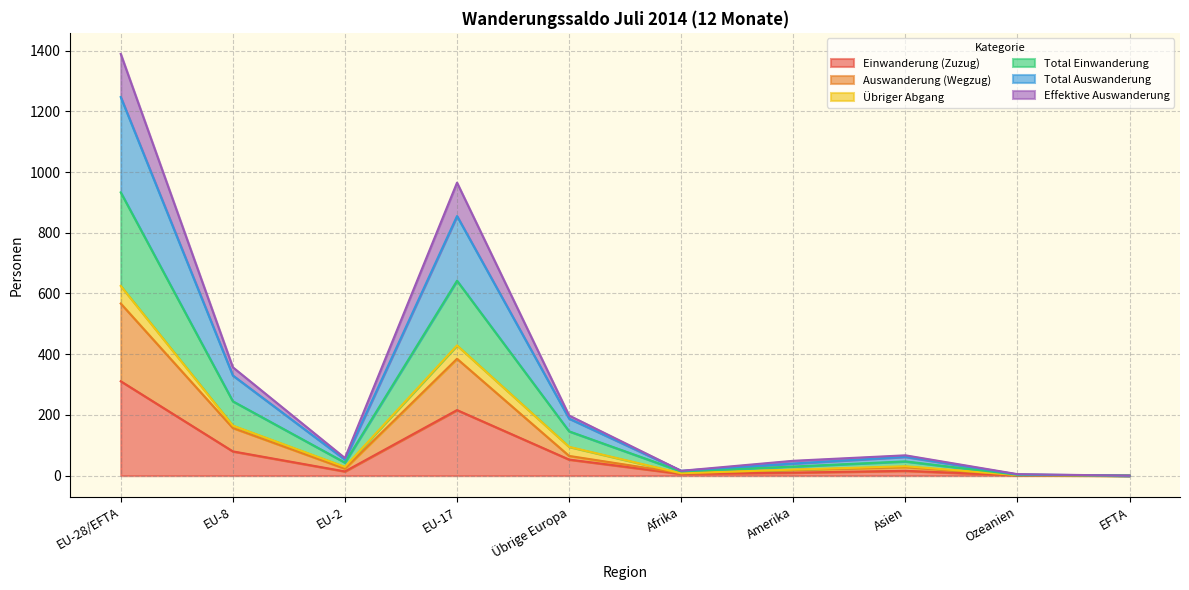

Between EU-2 and EFTA, which is larger?

EU-2